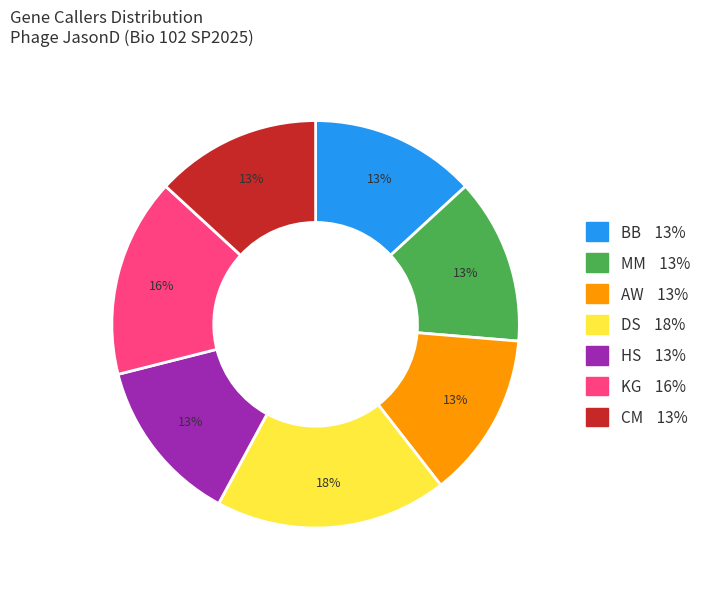

Which slice is the largest?

DS